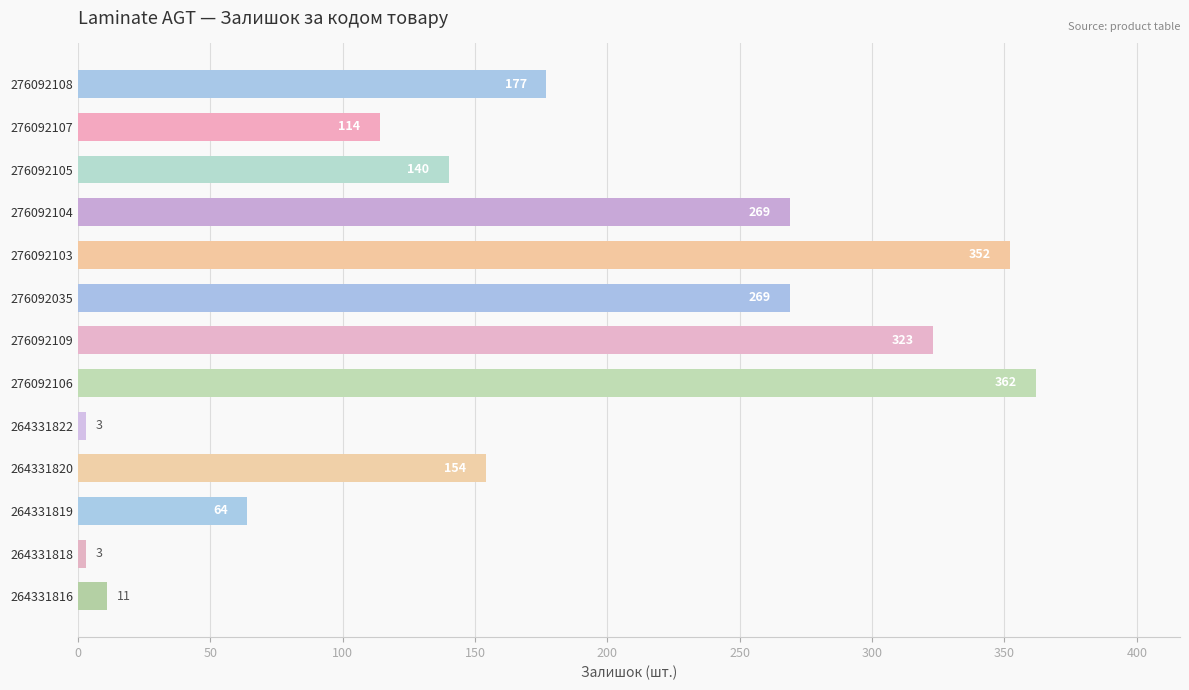

Reading top to bottom, extract all data points from this chart.

177	114	140	269	352	269	323	362	3	154	64	3	11